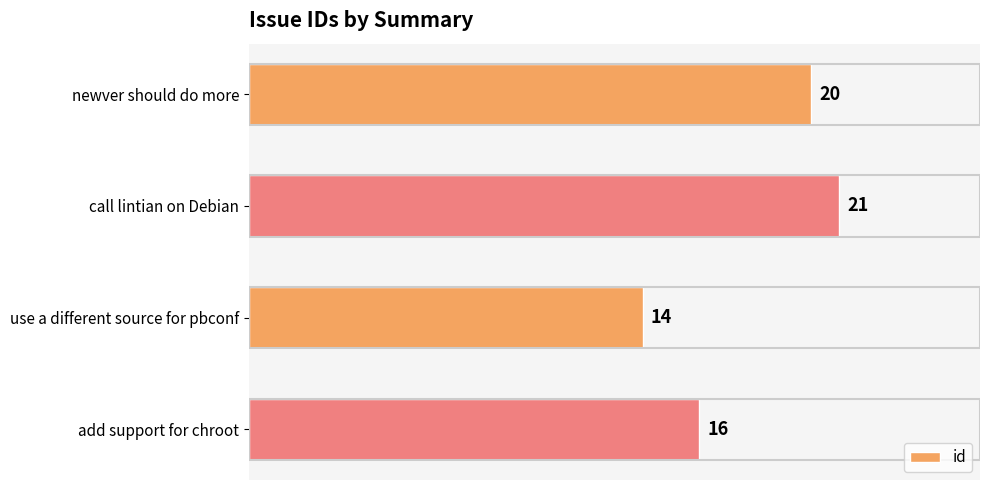

Which label corresponds to the largest value in the chart?

call lintian on Debian